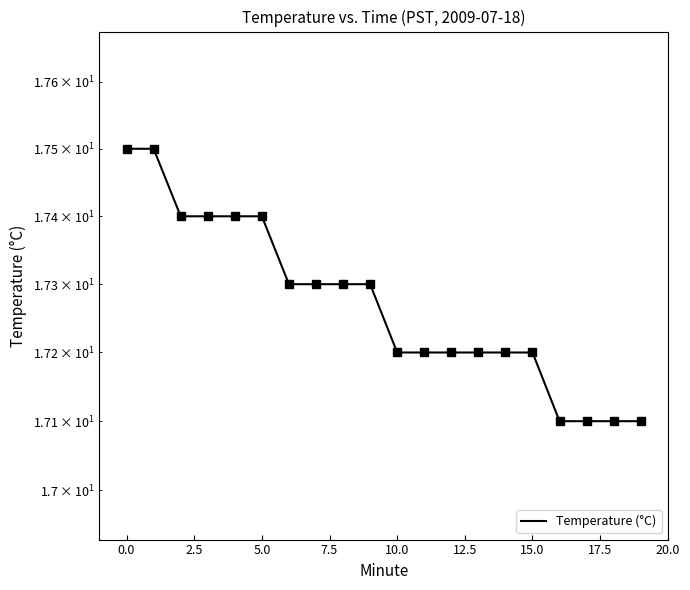

Count the values in the range 17 to 18.

20